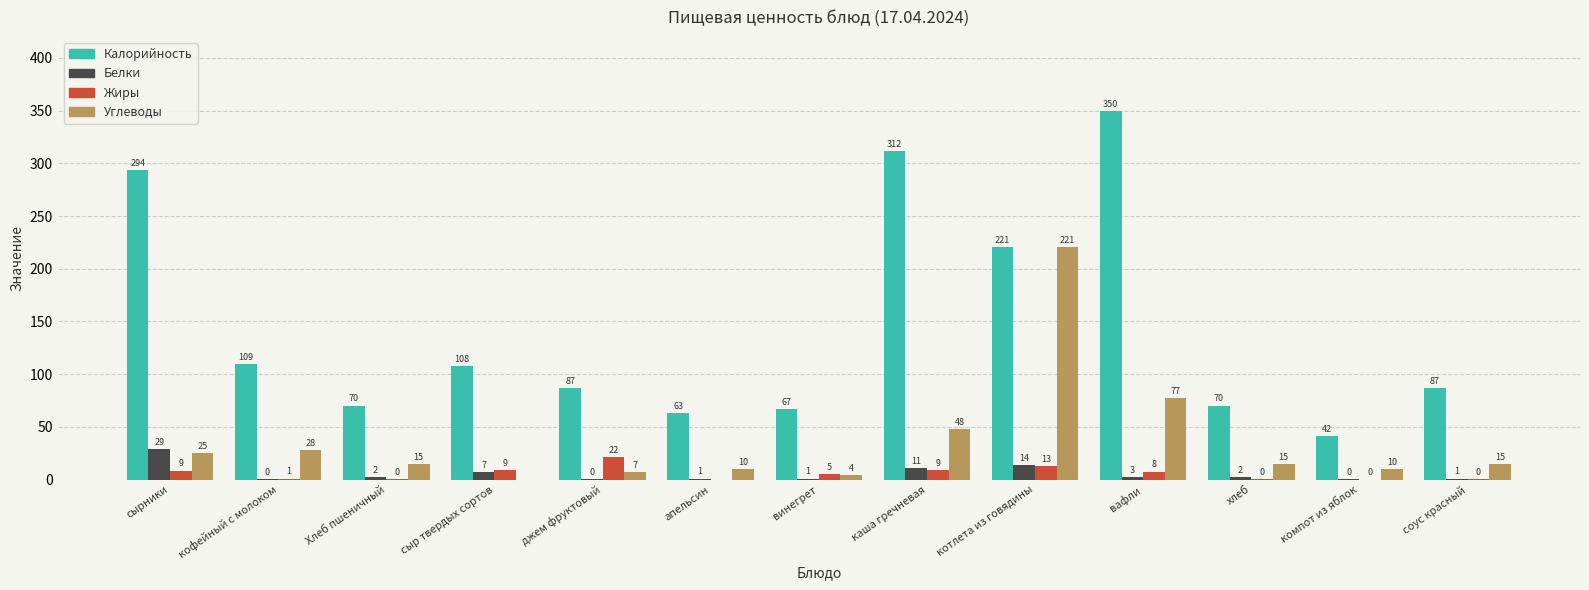

Count the number of categories in the chart.

13